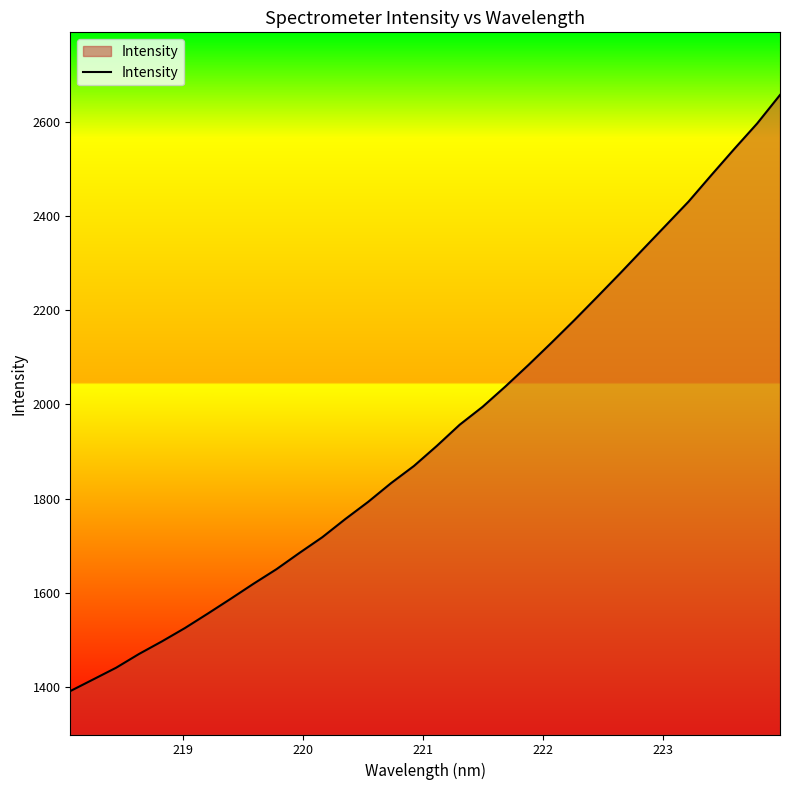

What is the maximum value shown in the chart?

2656.6